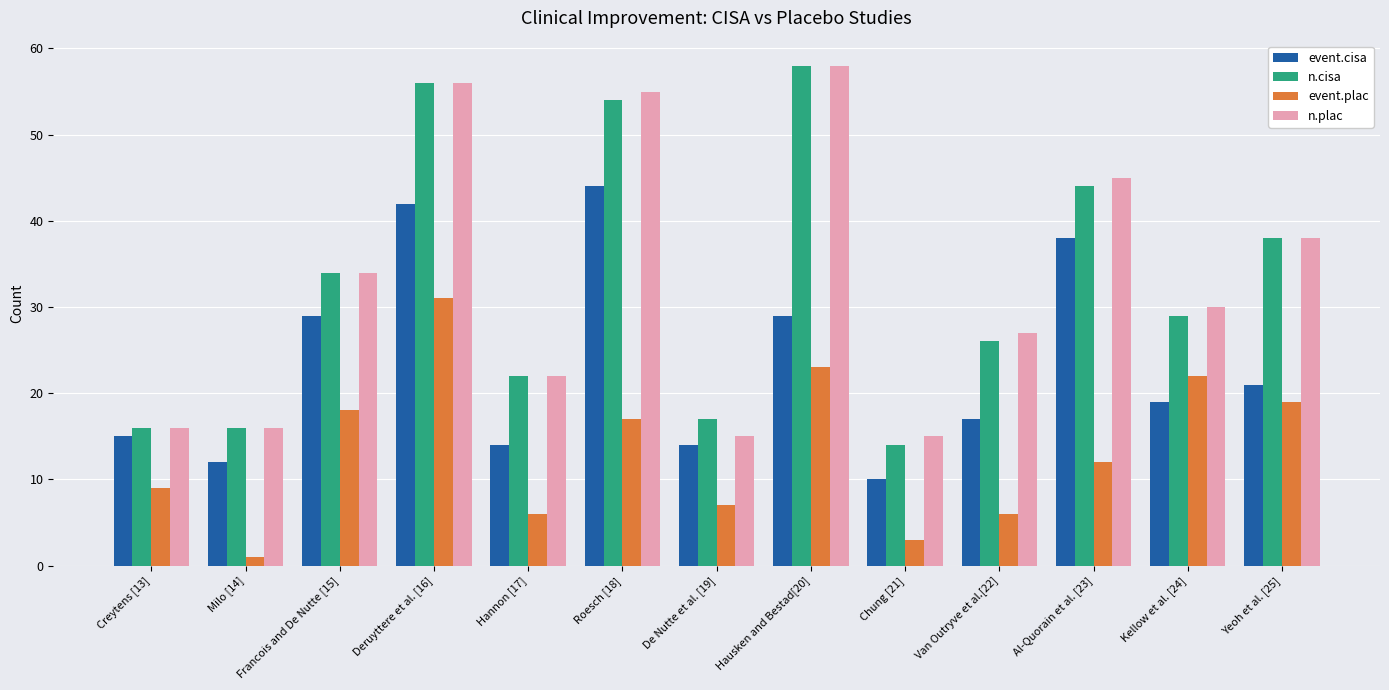

At which category is the sum across all series the highest?

Deruyttere et al. [16]